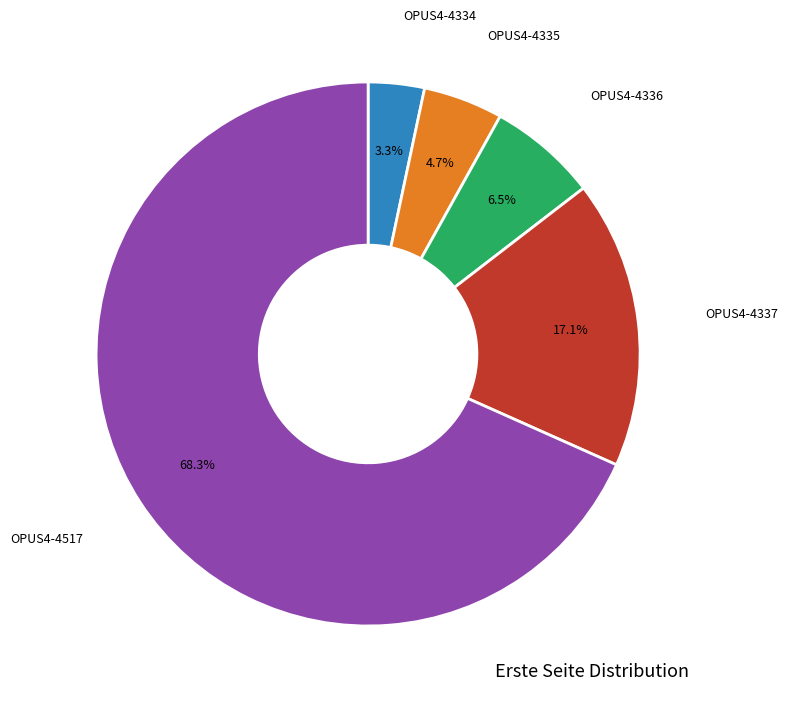

Is there any slice that represents more than half of the pie?

Yes